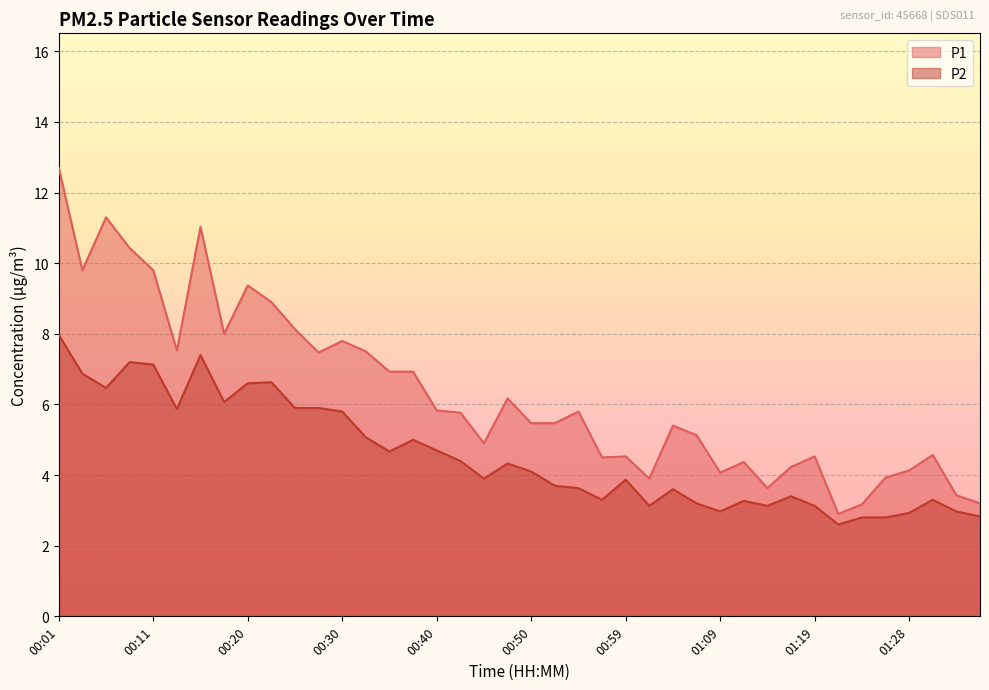

Which series has the widest spread of values?

P1